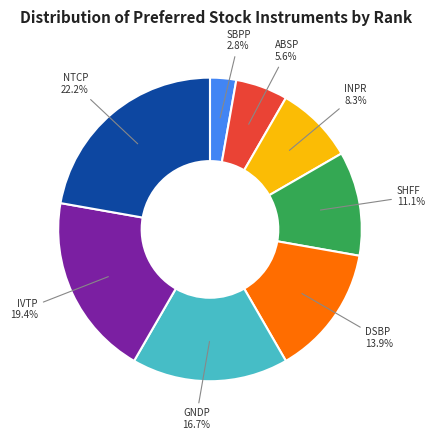

Does any single category account for the majority?

No